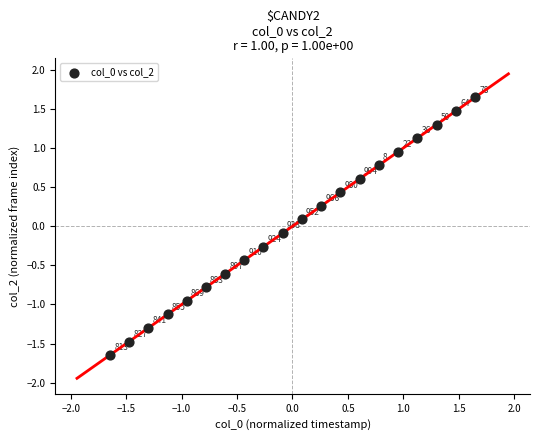

What is the range of Y values (max minus min)?

3.3